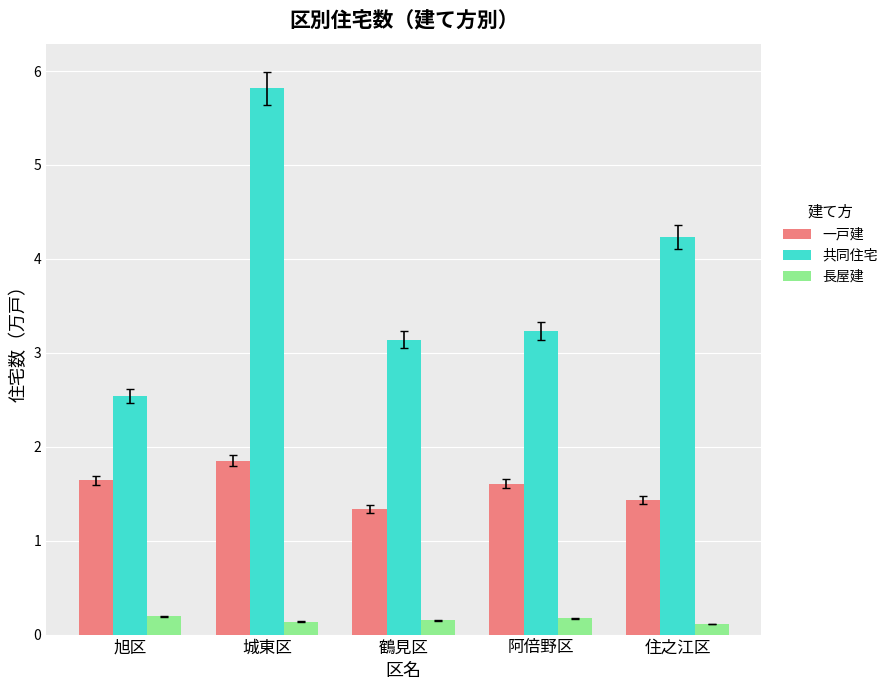

How many groups of bars are there?

5